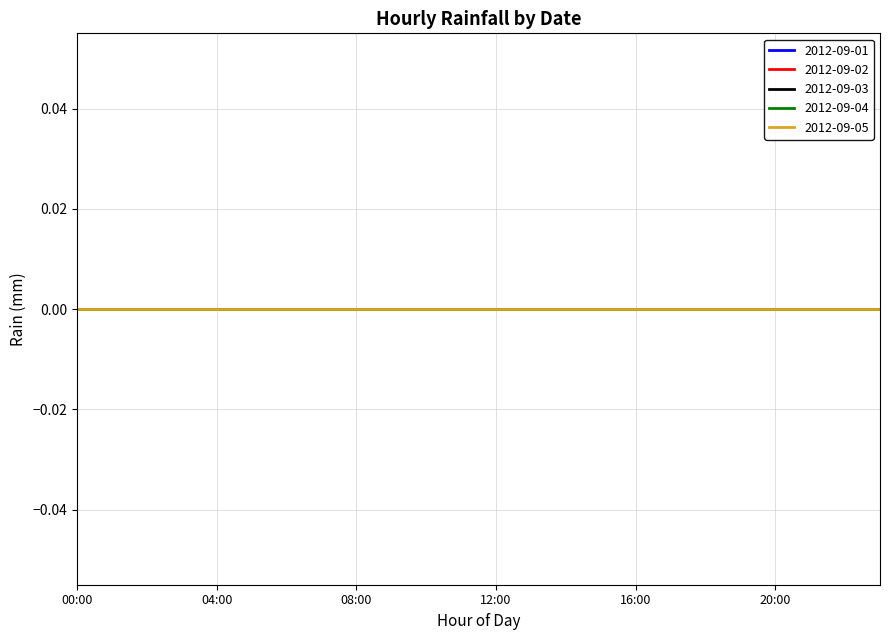

At how many categories does at least one series exceed -300?

24